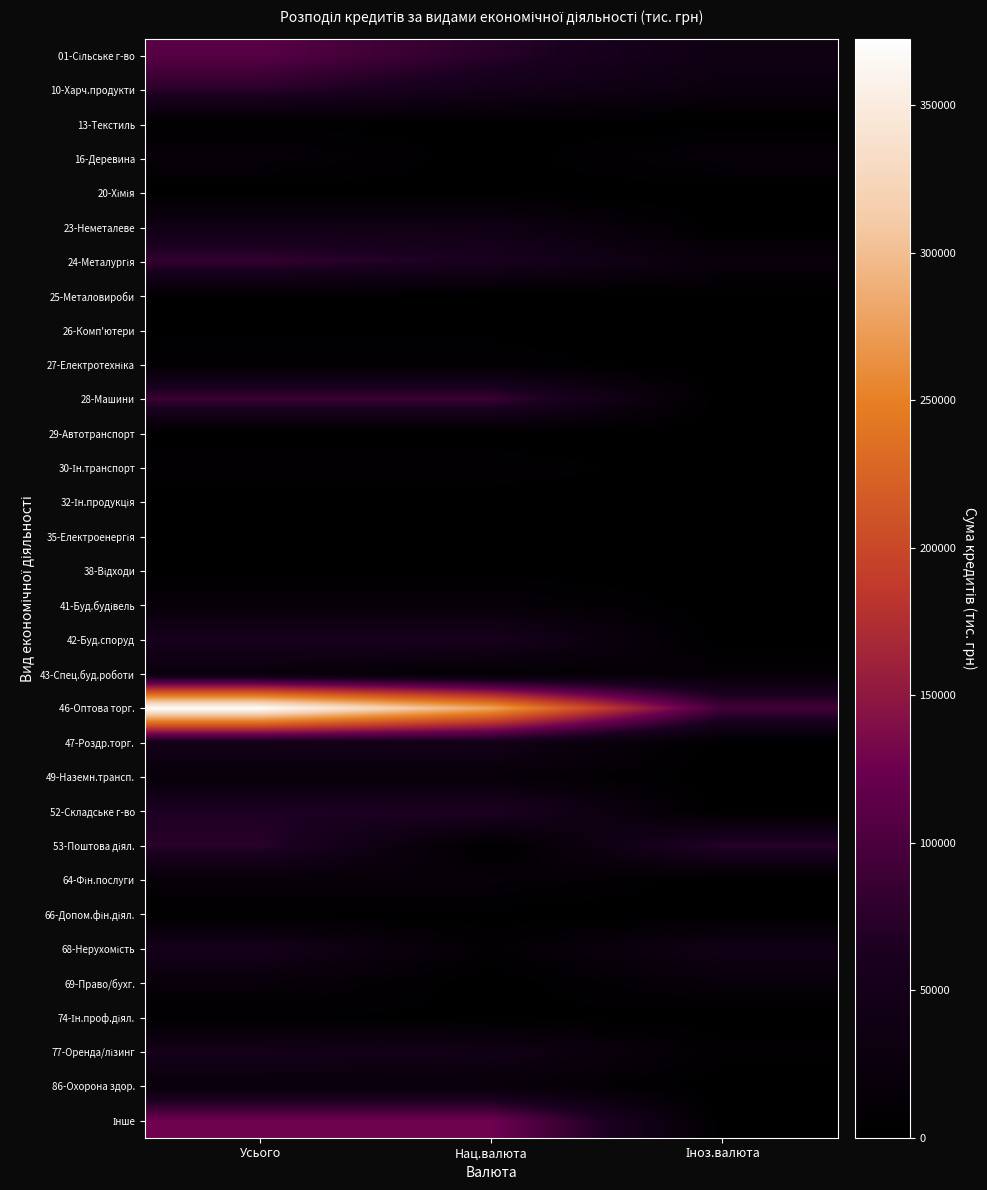

At how many categories does at least one series exceed 343880?

1